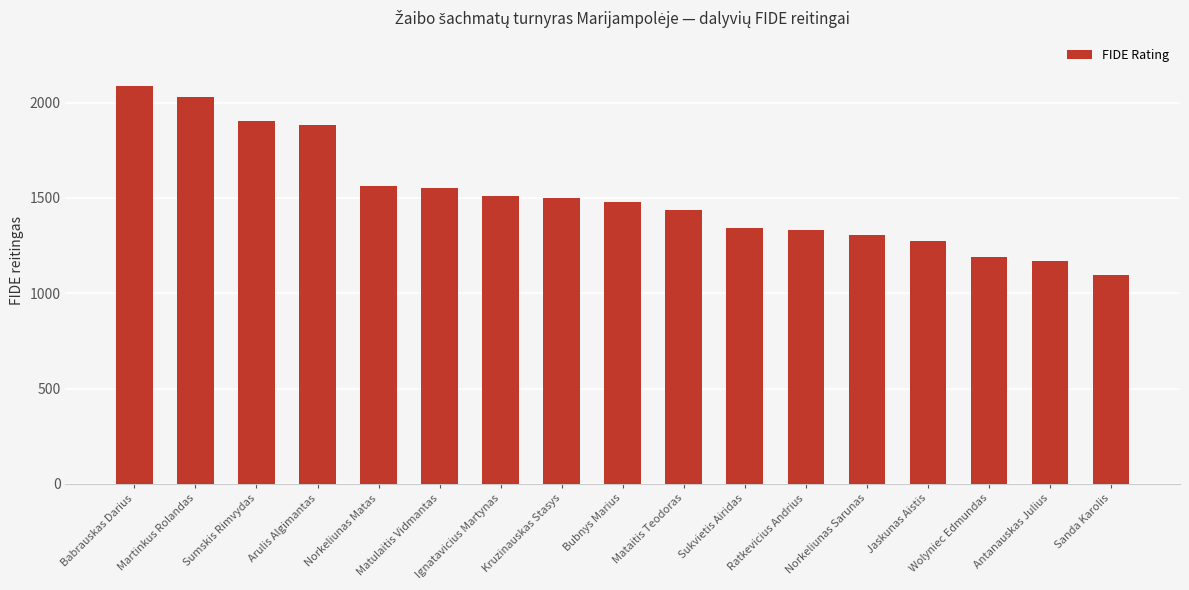

What is the smallest value displayed?

1097